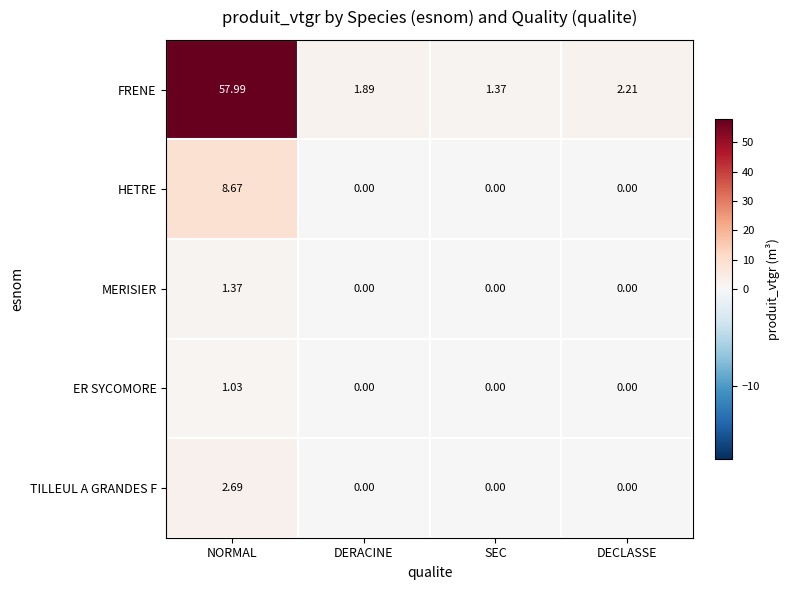

Which series has the largest range (max minus min)?

FRENE